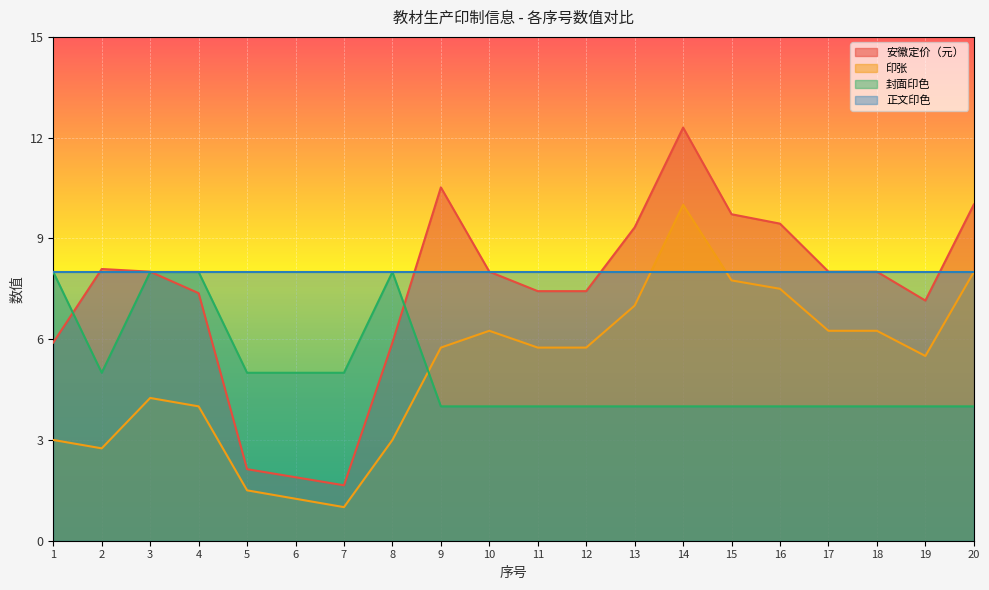

How many interior local valleys does the 安徽定价（元） series have?

2